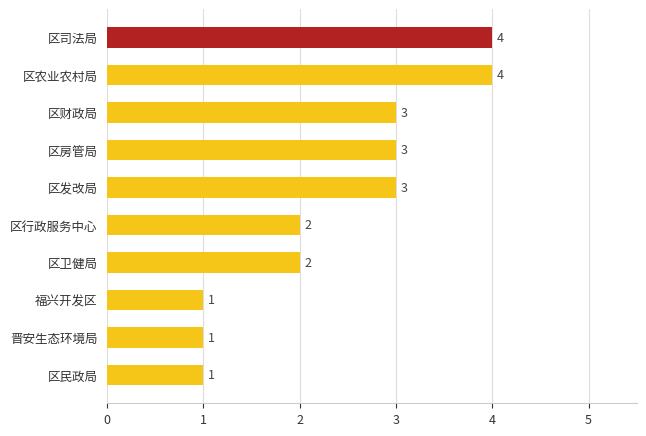

What position from the top is 晋安生态环境局?

9